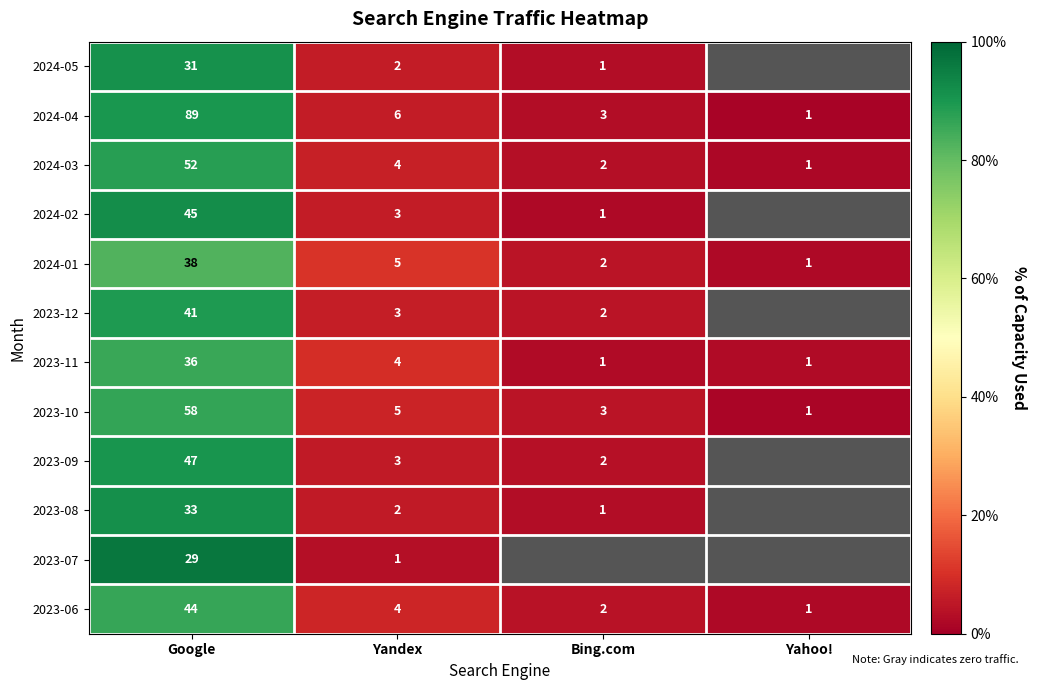

What is the difference between the highest and lowest values at Google?

60.0